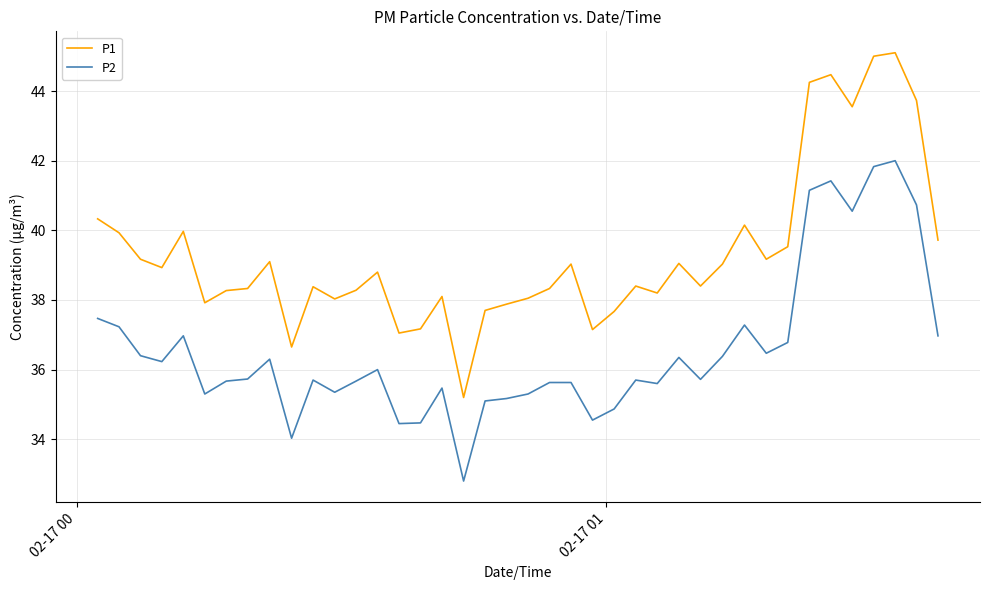

True or false: P1 and P2 cross at least once.

False